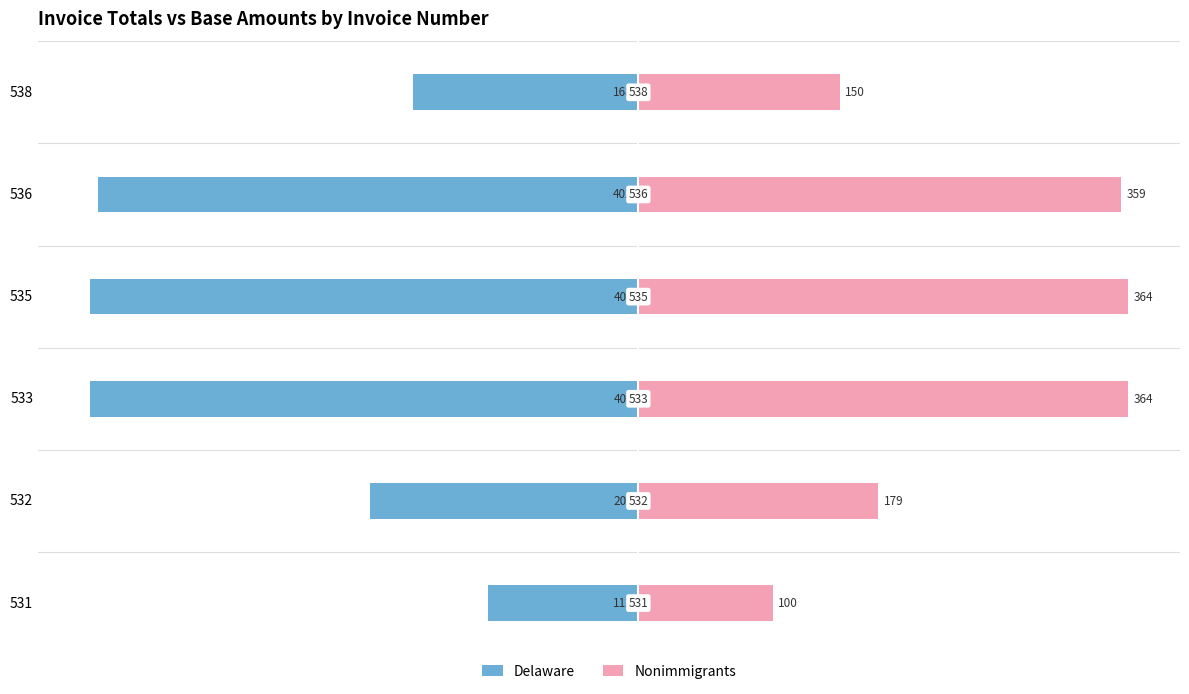

The value of Delaware at 536 is -649.5. True or false?

False